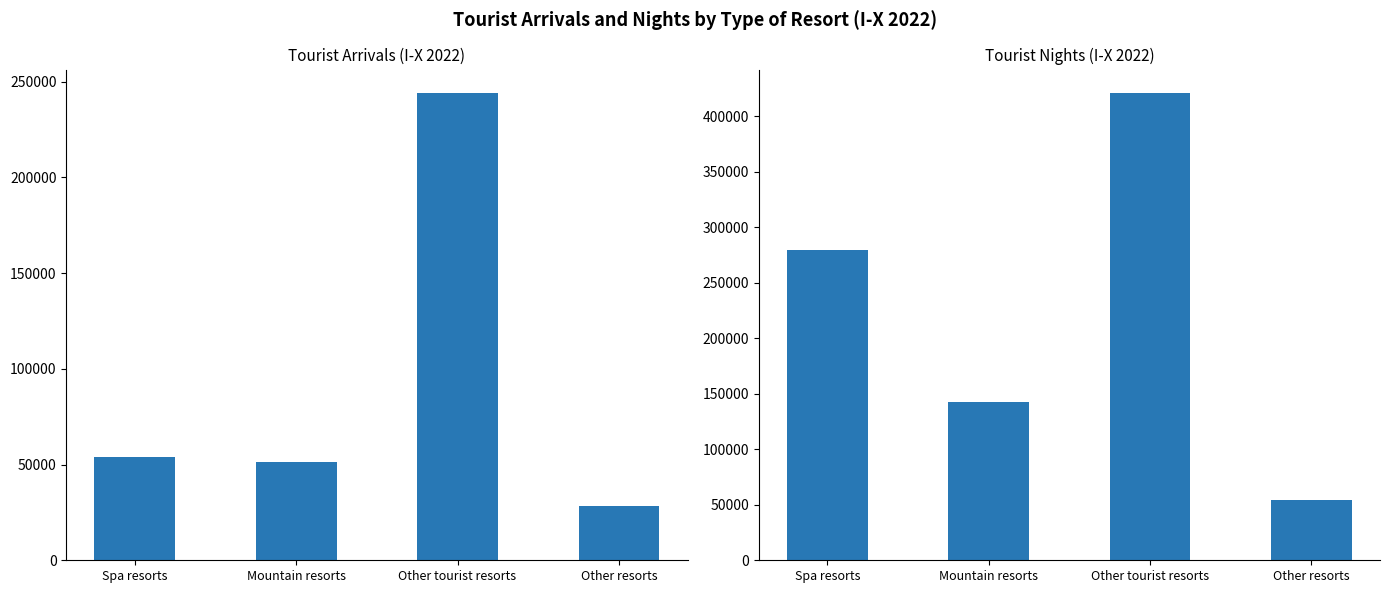

List the series in order of their overall mean, lowest first.

Tourist Arrivals (I-X 2022), Tourist Nights (I-X 2022)